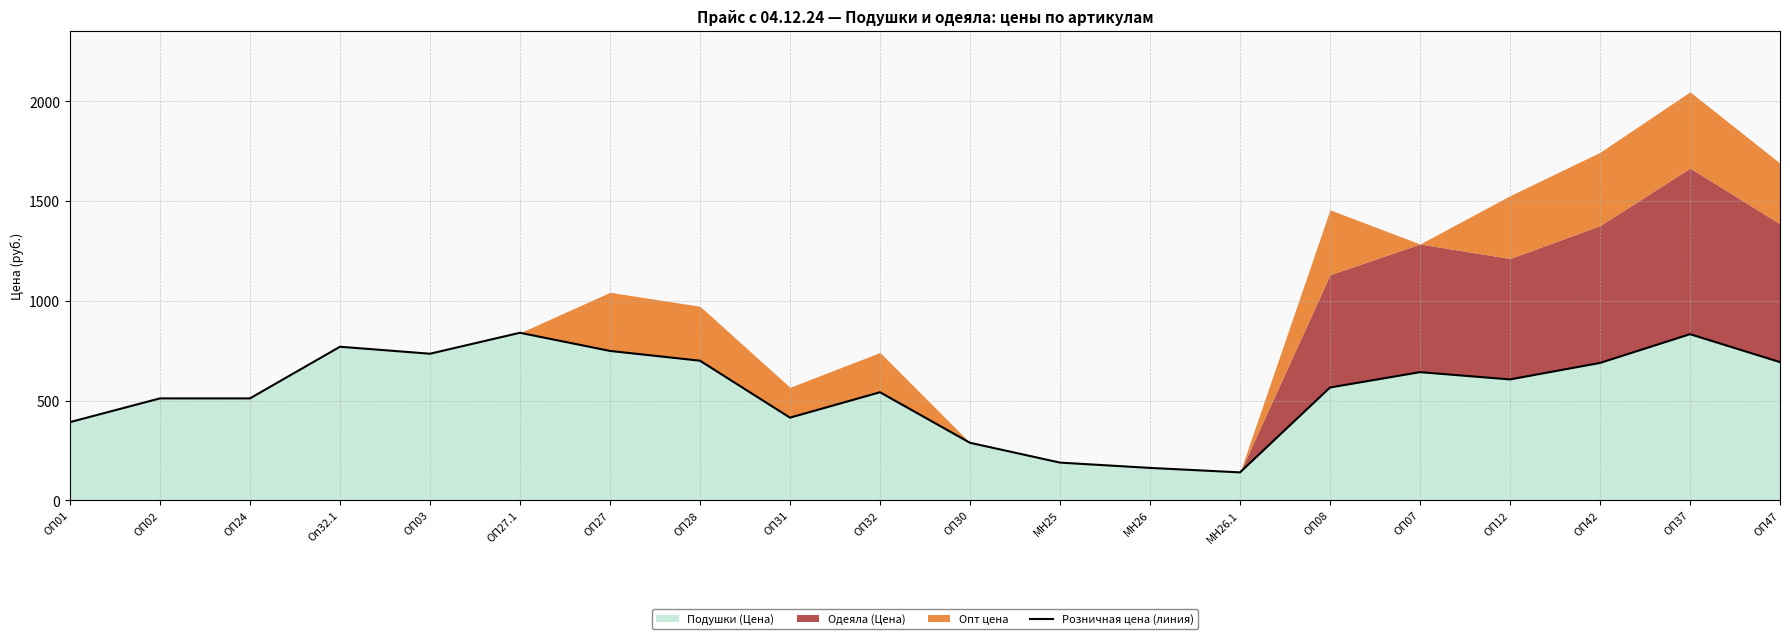

How many values are below 606?

10